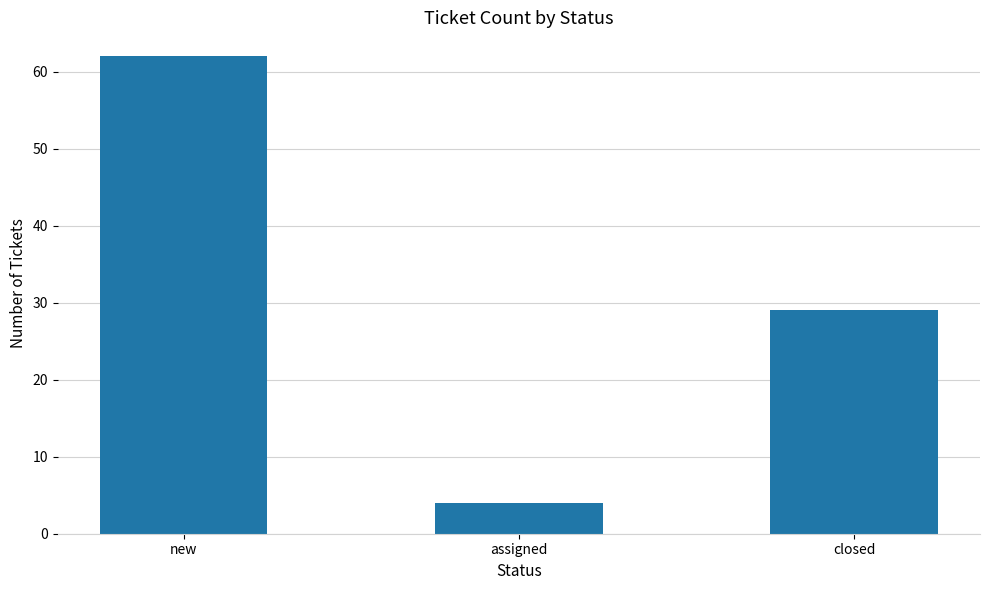

Between assigned and closed, which is larger?

closed